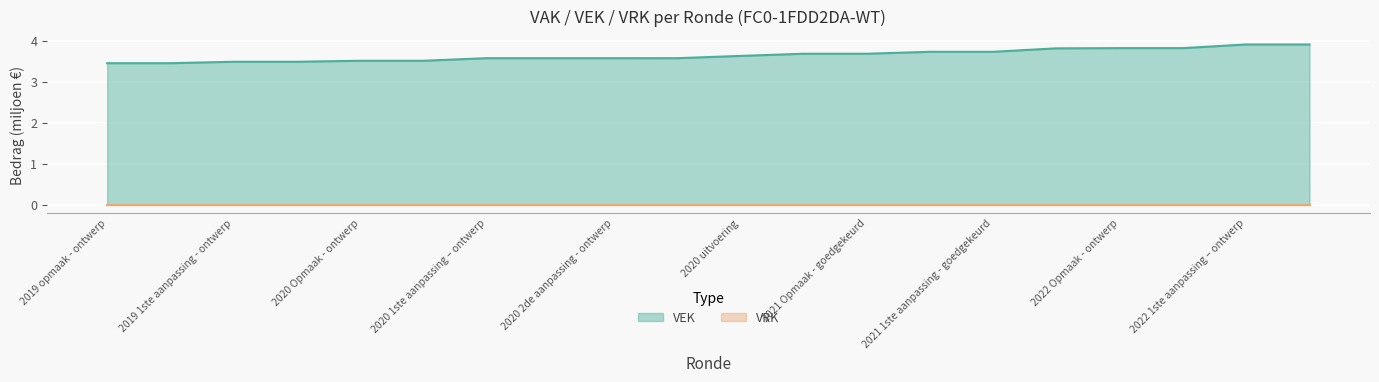

Rank the categories by value from highest to lowest.

2022 1ste aanpassing – ontwerp, 2022 1ste aanpassing – goedgekeurd, 2022 Opmaak - ontwerp, 2022 Opmaak - goedgekeurd, 2021 uitvoering, 2021 1ste aanpassing – ontwerp, 2021 1ste aanpassing - goedgekeurd, 2021 Opmaak - ontwerp, 2021 Opmaak - goedgekeurd, 2020 uitvoering, 2020 1ste aanpassing – ontwerp, 2020 1ste aanpassing - goedgekeurd, 2020 2de aanpassing - ontwerp, 2020 2de aanpassing - goedgekeurd, 2020 Opmaak - ontwerp, 2020 Opmaak - goedgekeurd, 2019 1ste aanpassing - ontwerp, 2019 1ste aanpassing – goedgekeurd, 2019 opmaak - ontwerp, 2019 opmaak - goedgekeurd